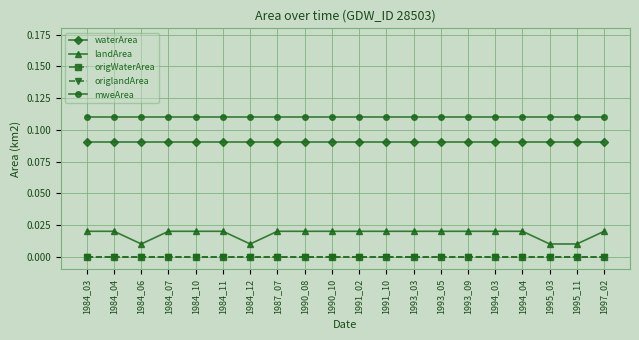

What value does the waterArea series have at 1991_02?

0.1